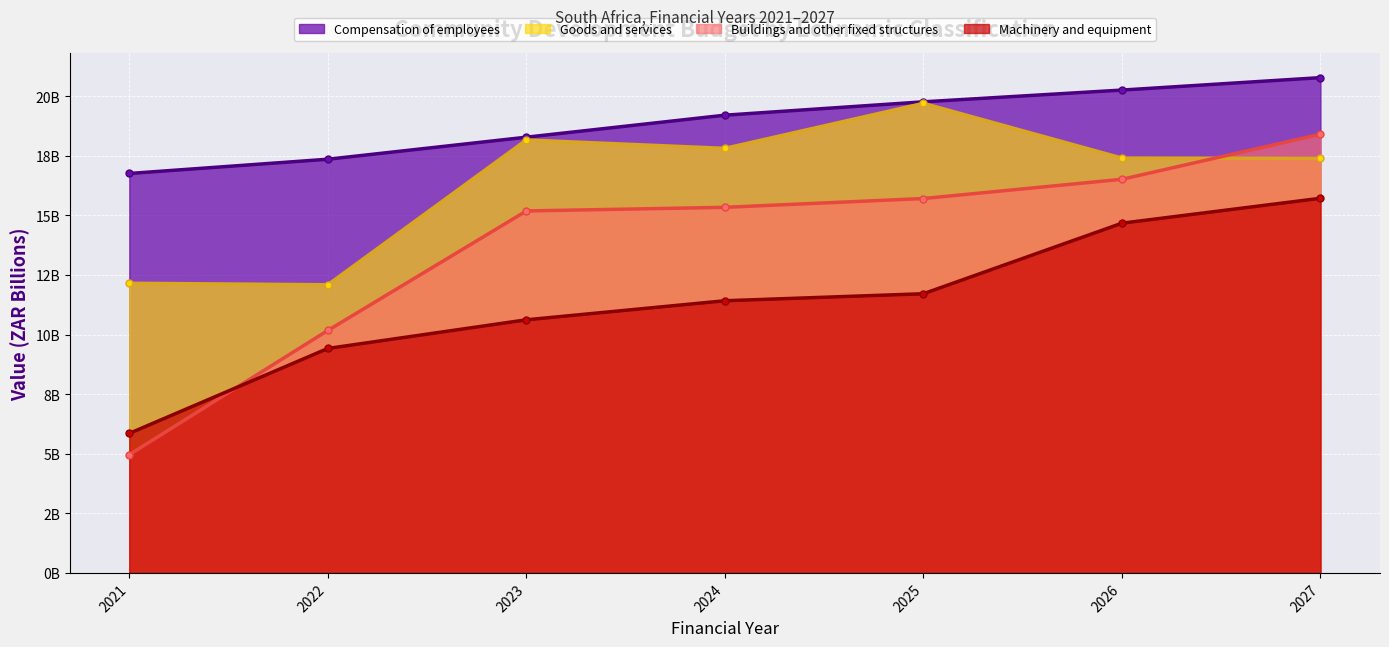

What is the minimum value for Compensation of employees?

16757184000